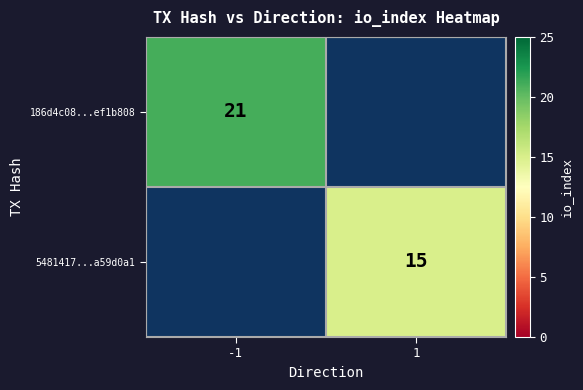

The value of 186d4c08...ef1b808 at -1 is 21. True or false?

True